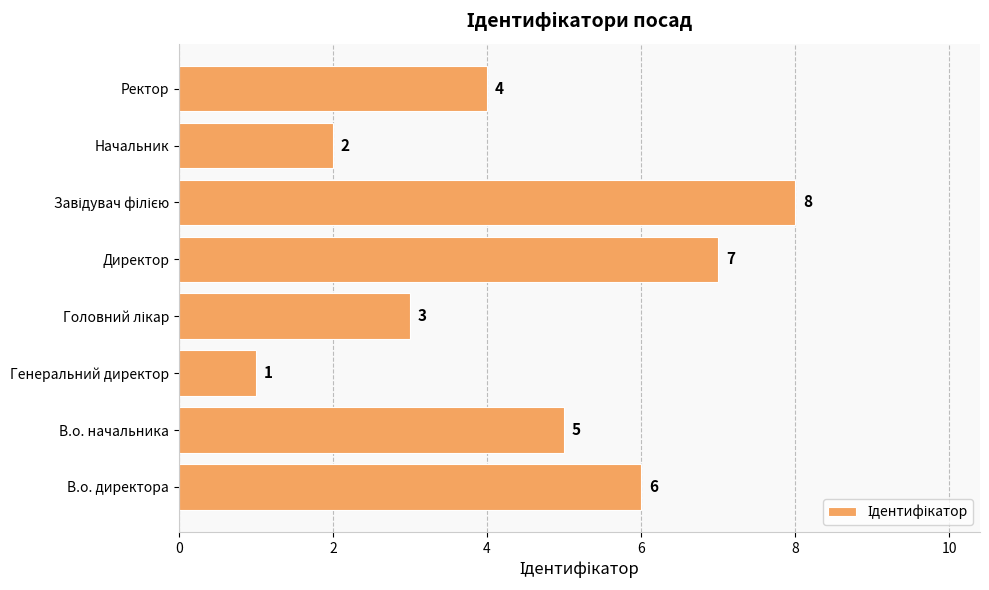

The chart shows a value of 4 at Ректор. True or false?

True